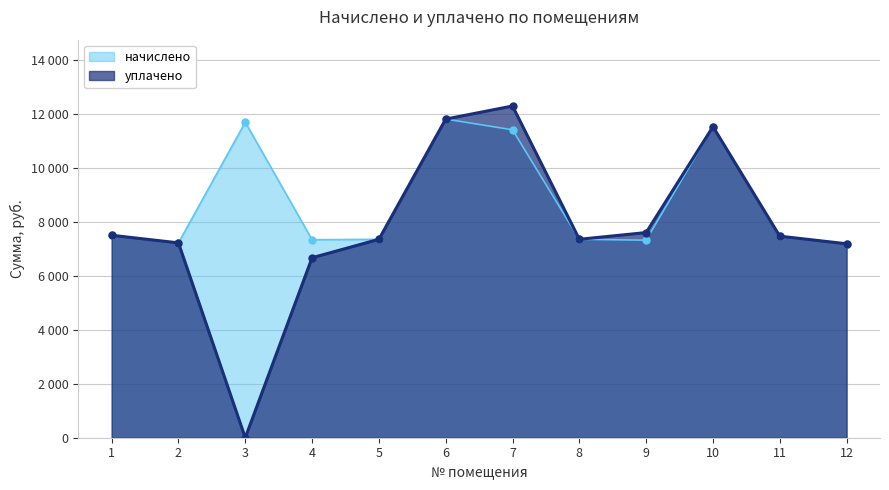

True or false: начислено and уплачено intersect in this chart.

False